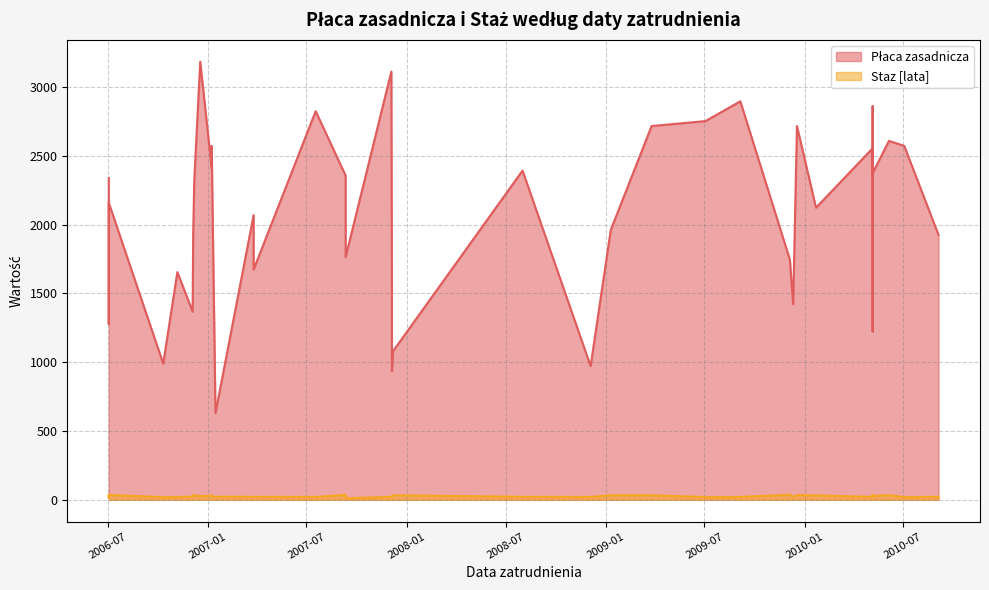

True or false: Staz [lata] and Płaca zasadnicza cross at least once.

False